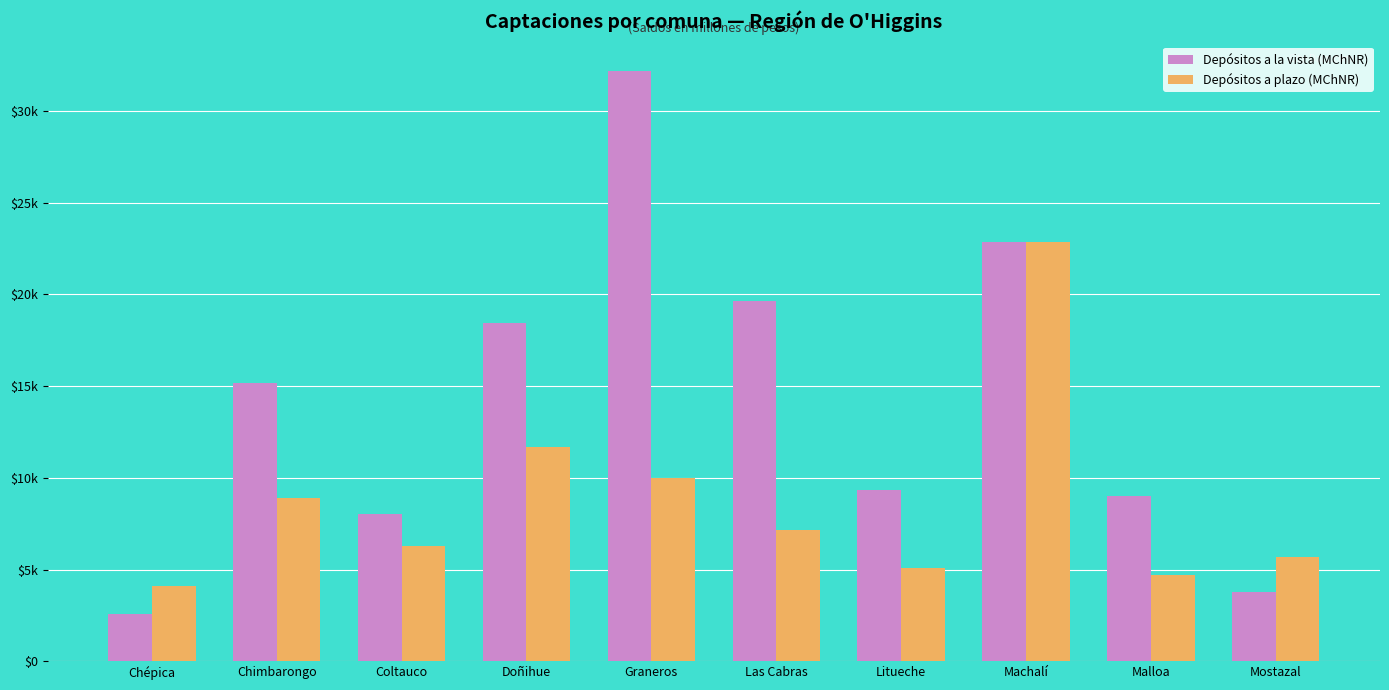

What are all the series names shown in the legend?

Depósitos a la vista (MChNR), Depósitos a plazo (MChNR)